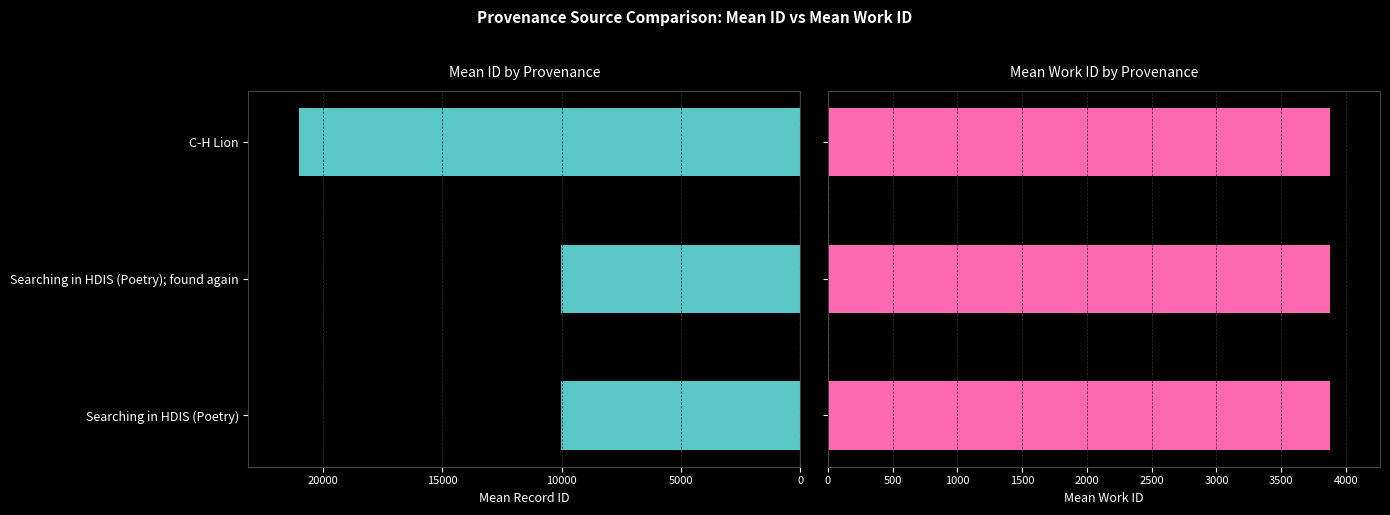

What is the lowest value of the Mean ID series?

10039.7